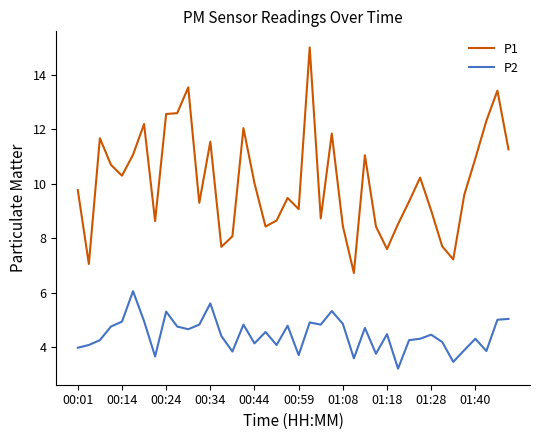

True or false: P1 and P2 intersect in this chart.

False